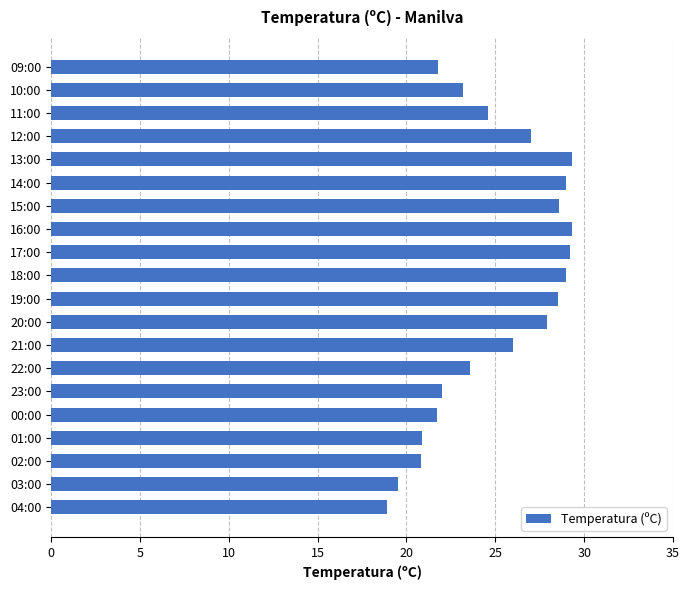

Between 18:00 and 09:00, which is larger?

18:00